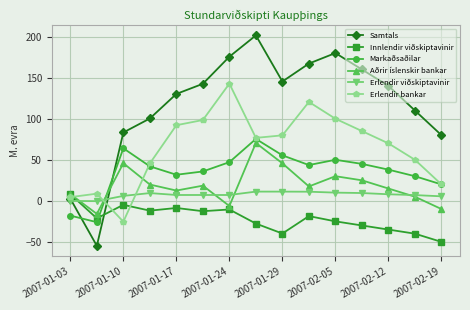

How many series are shown in this chart?

6